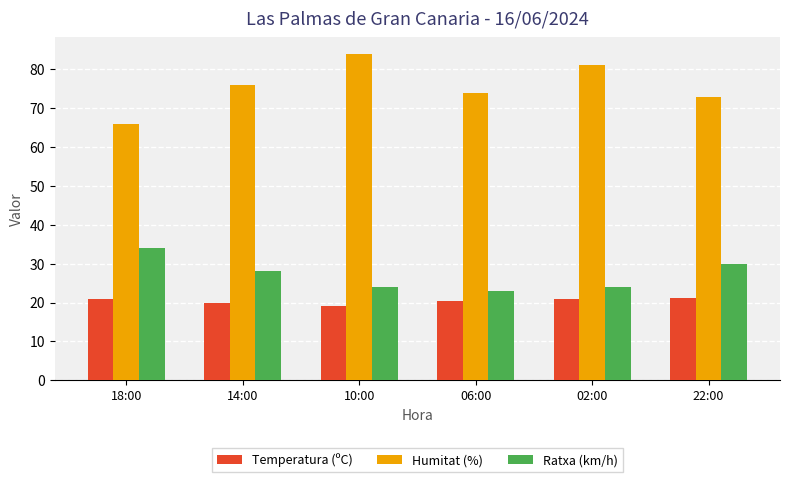

What is the average value of the Ratxa (km/h) series?

27.2